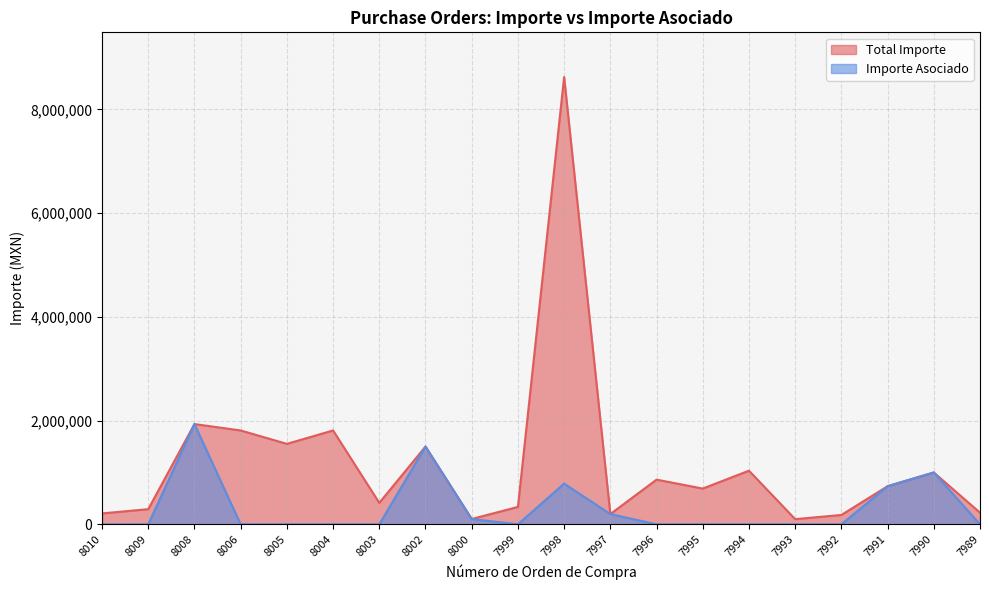

Is the value of Total Importe at 8004 greater than the value of Importe Asociado at 7997?

Yes